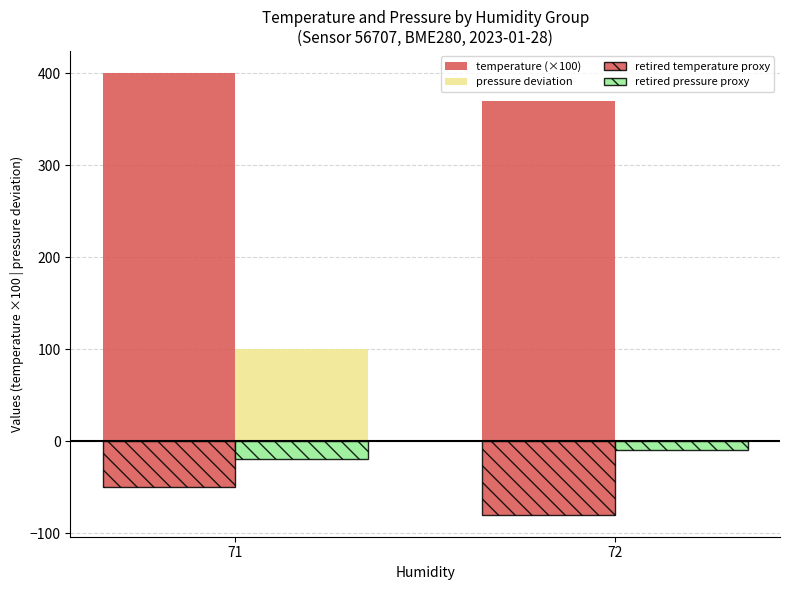

Are the bars grouped side by side (vs. stacked)?

Yes